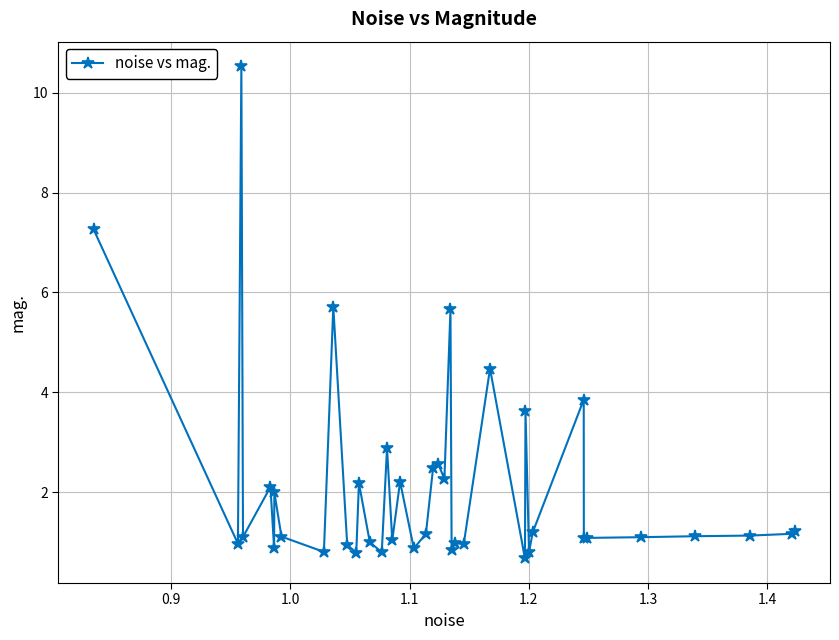

What is the value of the 12th point from the left?

0.8